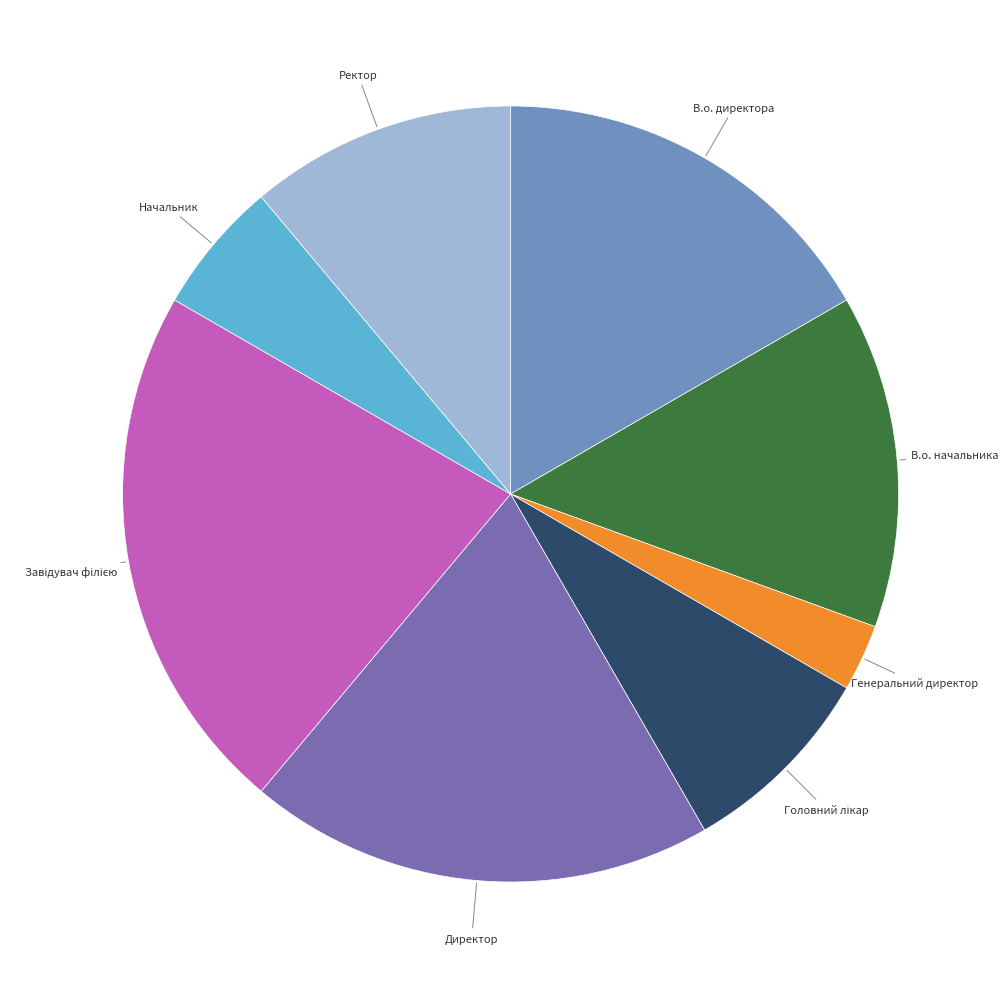

Is there any slice that represents more than half of the pie?

No